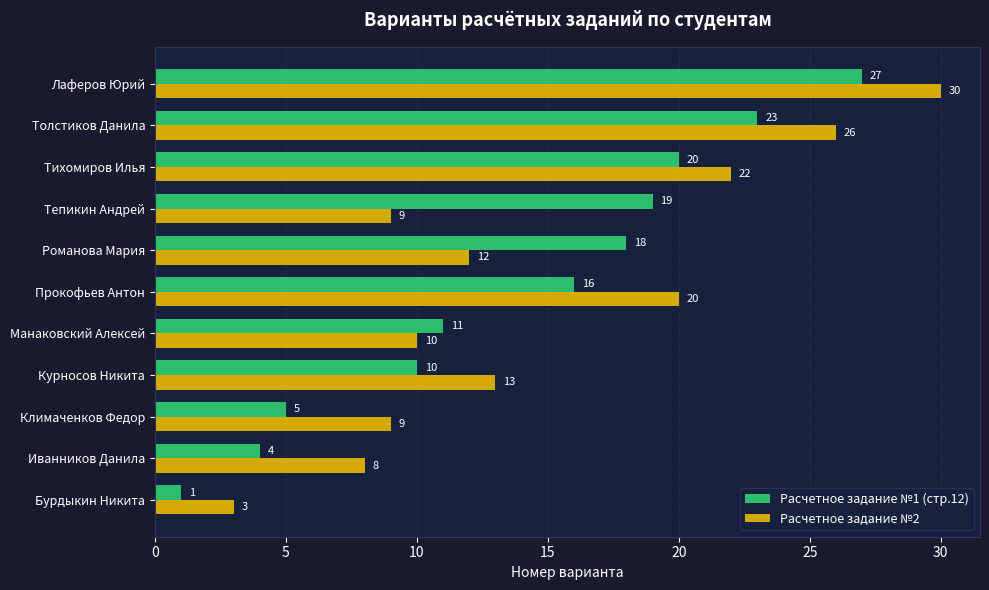

What is the lowest value of the Расчетное задание №2 series?

3